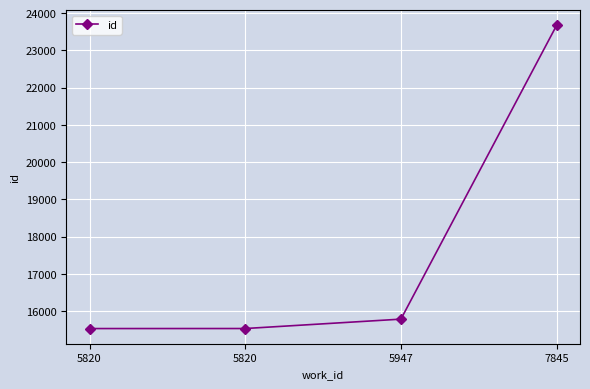

How many distinct data groups are displayed?

1